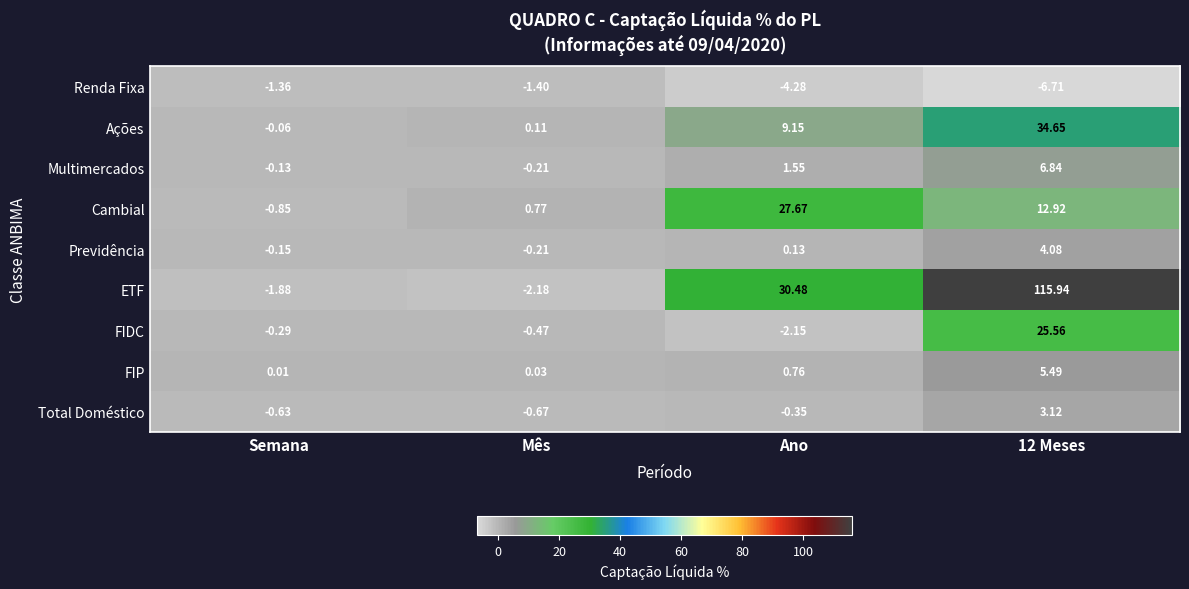

Which series has the widest spread of values?

ETF